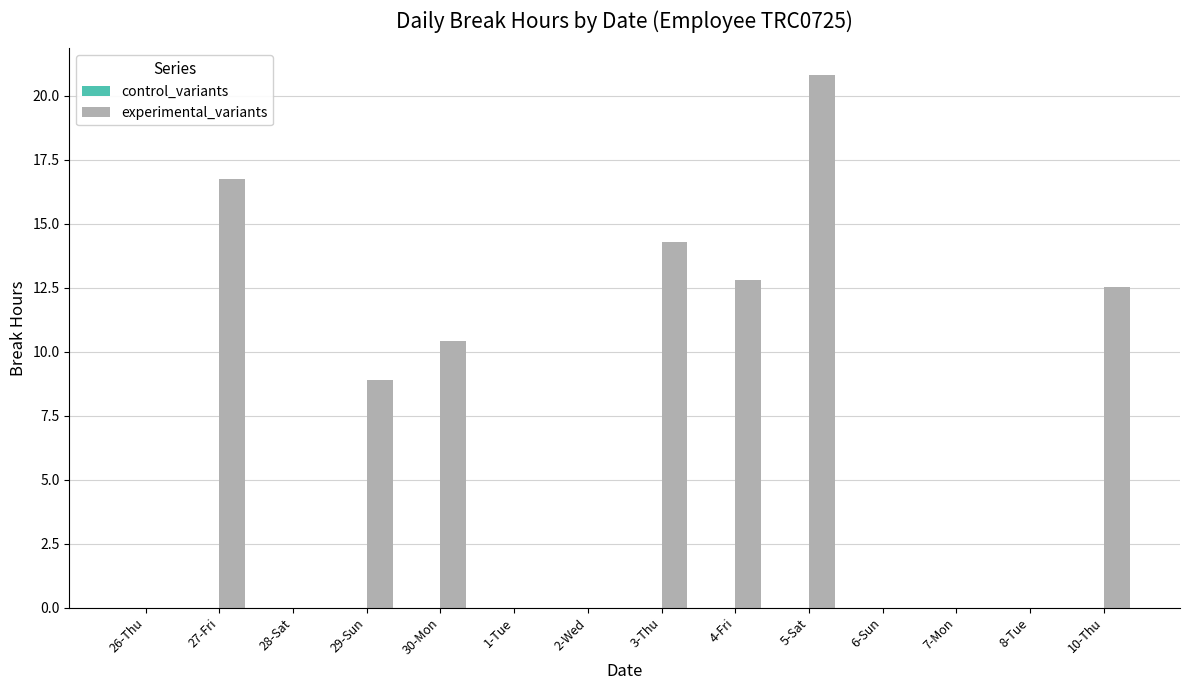

Reading left to right, list all the values displayed in this chart.

26-Thu=0.0	27-Fri=16.8	28-Sat=0.0	29-Sun=8.9	30-Mon=10.4	1-Tue=0.0	2-Wed=0.0	3-Thu=14.3	4-Fri=12.8	5-Sat=20.8	6-Sun=0.0	7-Mon=0.0	8-Tue=0.0	10-Thu=12.5